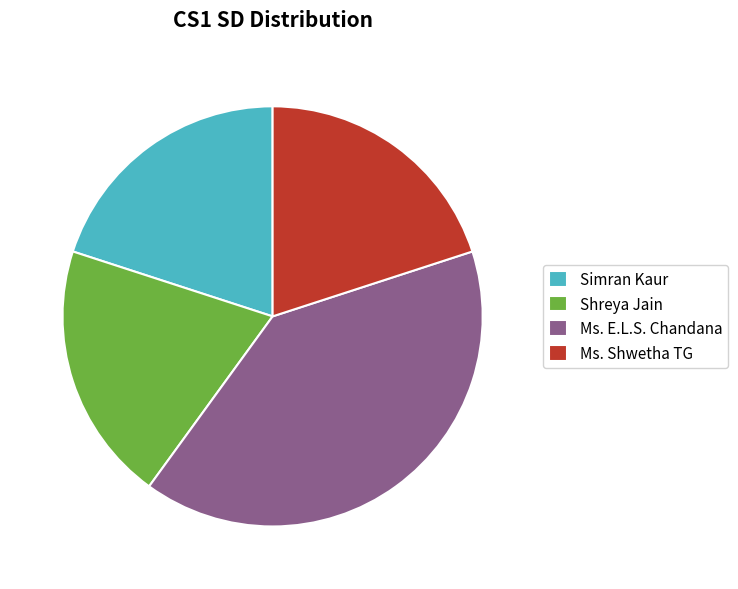

Is there any slice that represents more than half of the pie?

No